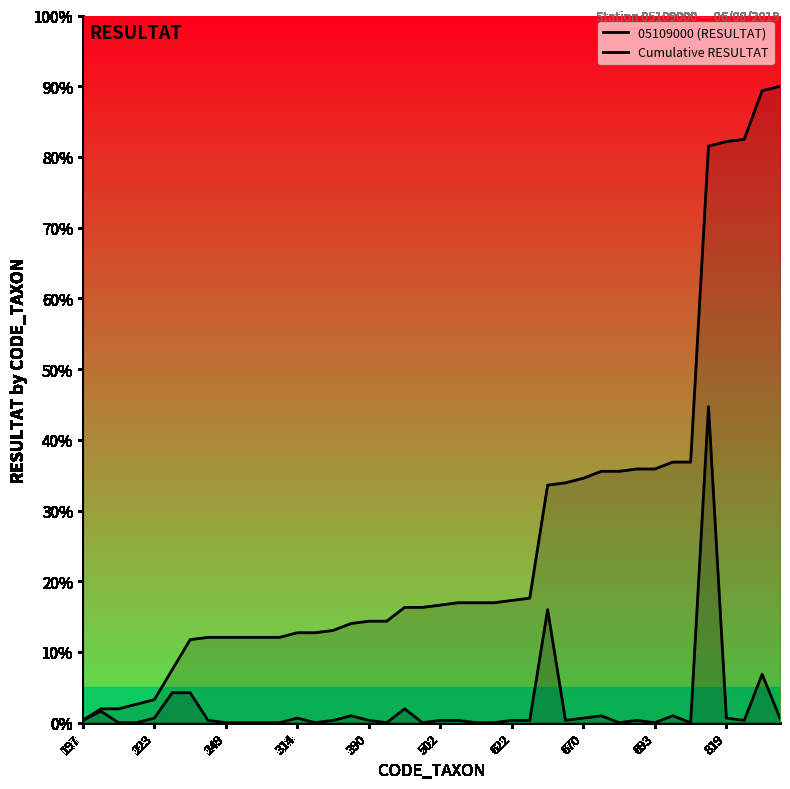

What is the difference between the maximum and minimum values in the 05109000 (RESULTAT) series?

44.7